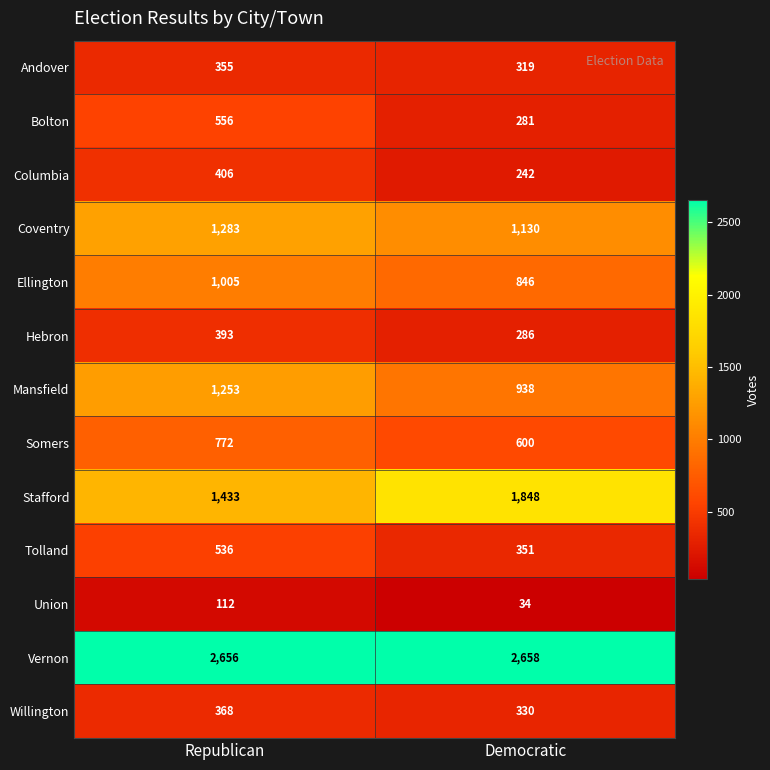

Reading right to left, transcribe all the data shown in this chart.

Andover: Democratic=319	Republican=355
Bolton: Democratic=281	Republican=556
Columbia: Democratic=242	Republican=406
Coventry: Democratic=1130	Republican=1283
Ellington: Democratic=846	Republican=1005
Hebron: Democratic=286	Republican=393
Mansfield: Democratic=938	Republican=1253
Somers: Democratic=600	Republican=772
Stafford: Democratic=1848	Republican=1433
Tolland: Democratic=351	Republican=536
Union: Democratic=34	Republican=112
Vernon: Democratic=2658	Republican=2656
Willington: Democratic=330	Republican=368